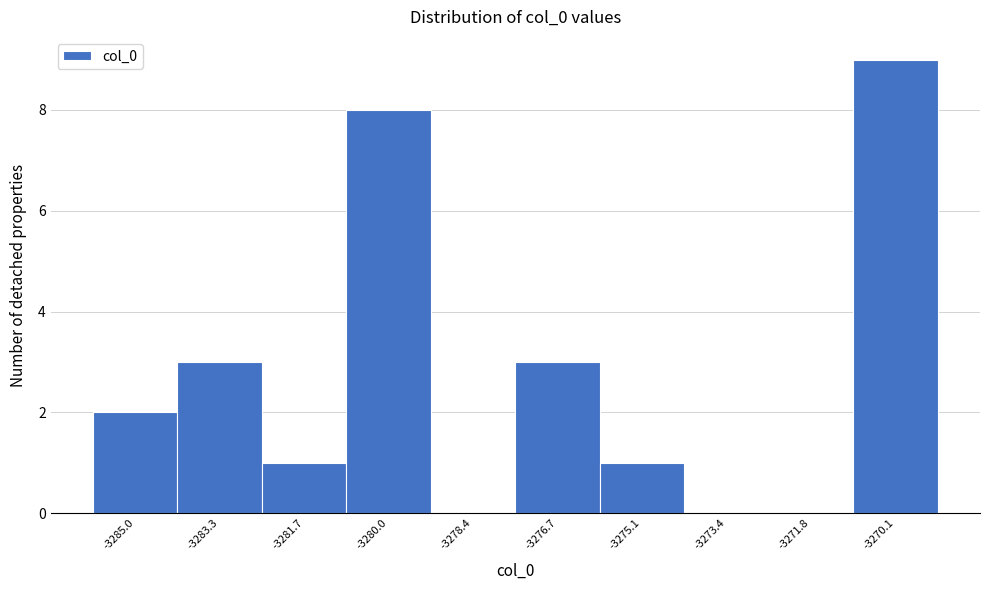

Reading left to right, what are all the values shown in this chart?

-3285.0=2	-3283.3=3	-3281.7=1	-3280.0=8	-3278.4=0	-3276.7=3	-3275.1=1	-3273.4=0	-3271.8=0	-3270.1=9